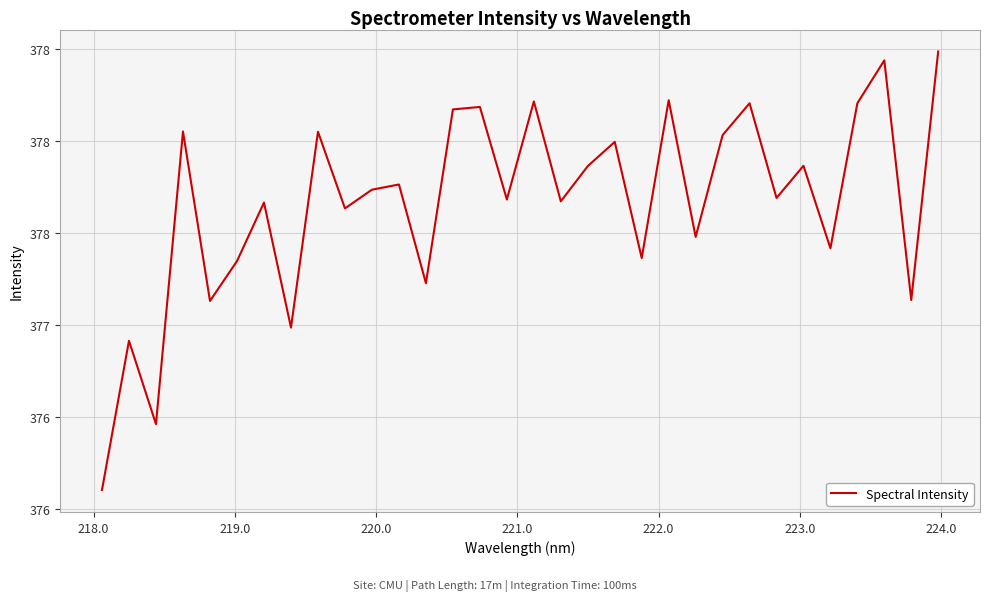

What is the smallest value displayed?

376.1